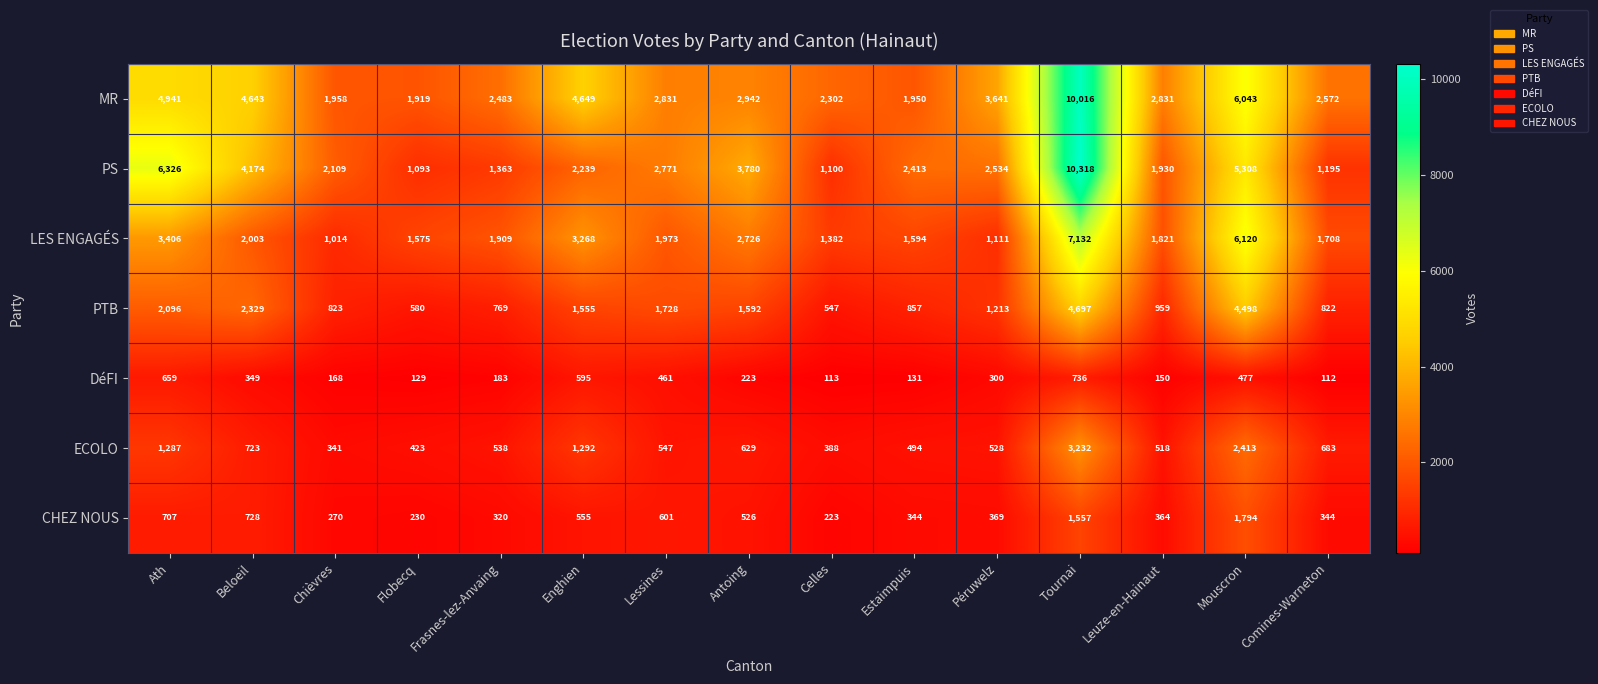

Read the CHEZ NOUS value at Mouscron, to the nearest 50.

1800